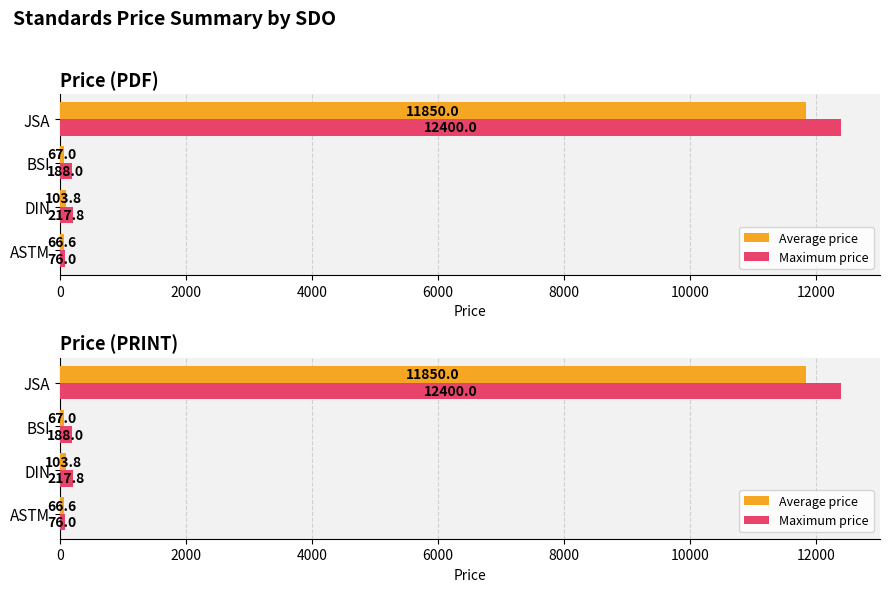

Rank the series by their maximum value, from lowest to highest.

Average price, Maximum price